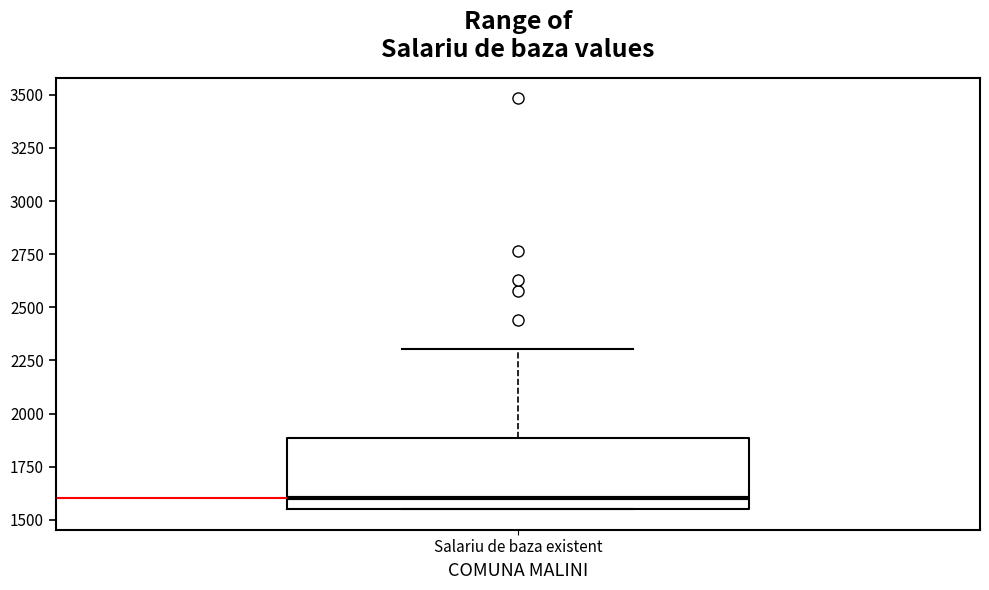

Where does the upper whisker of the box for Salariu de baza existent end on the y-axis? The values are not printed on the chart, so give them approximately, as read against the axis.

2300